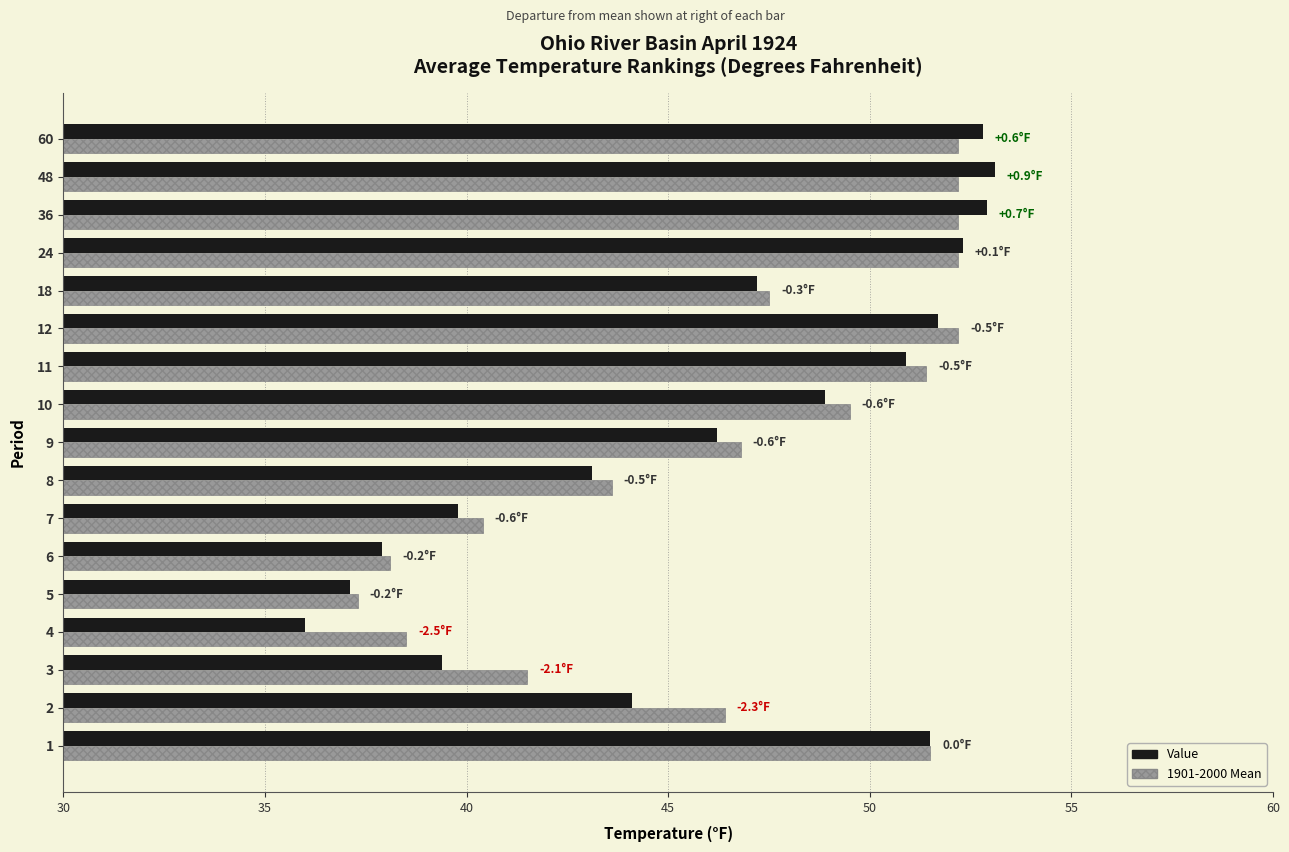

List the series in order of their peak value, lowest first.

1901-2000 Mean, Value